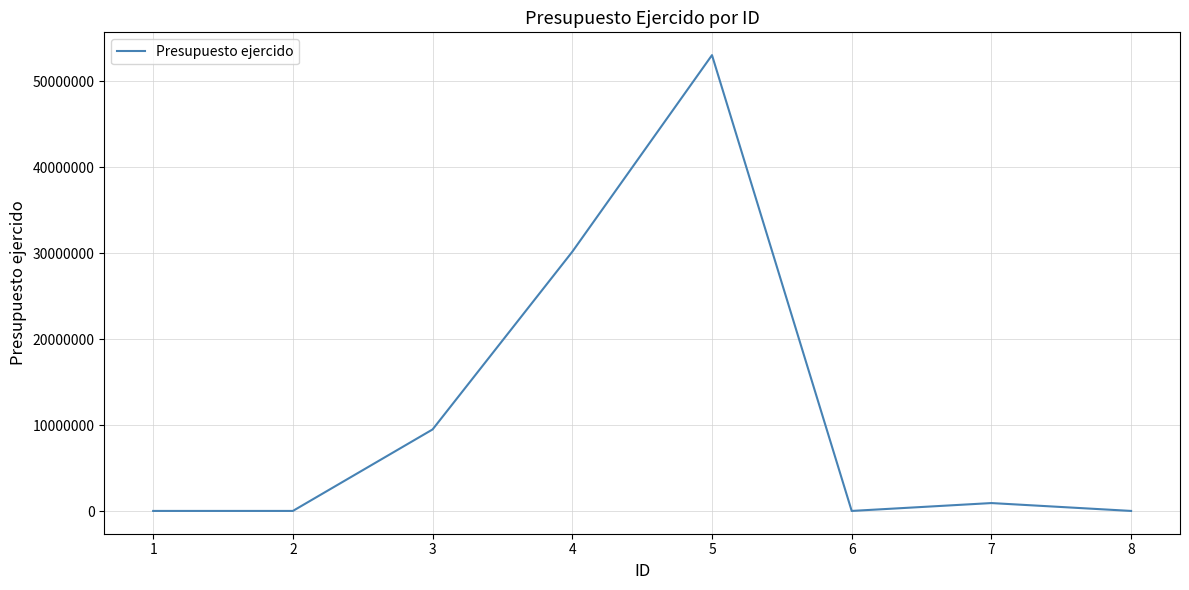

Is it true that the value at 4 is 52049300?

False